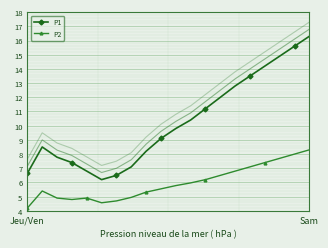

In P2, how many points are lower than both neighbors (excluding endpoints)?

2